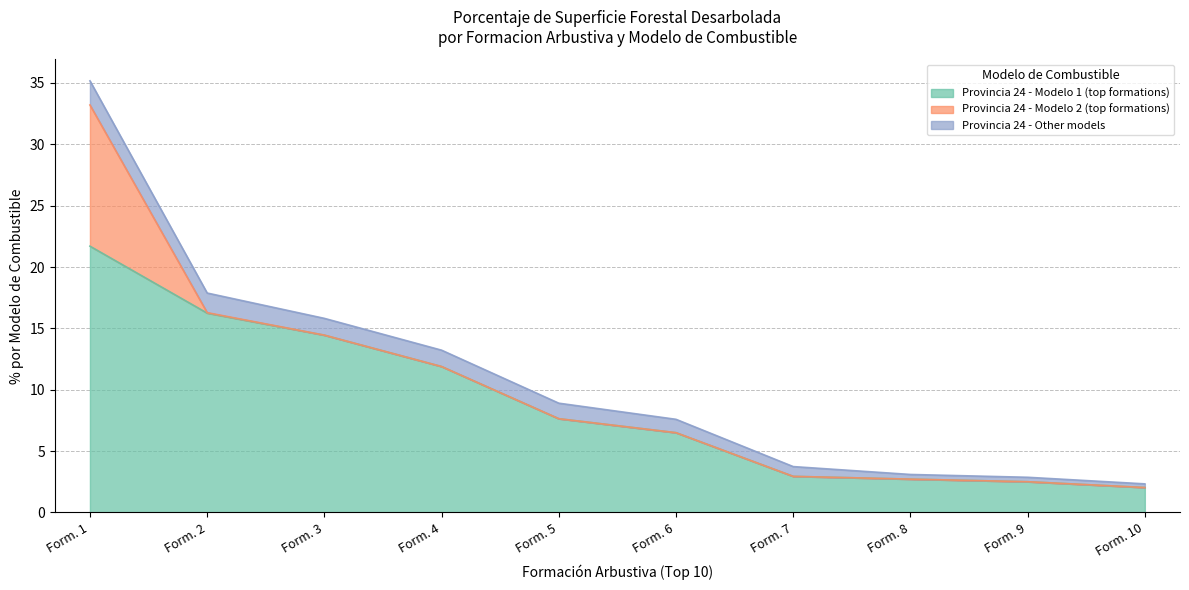

What is the total value across all series at Modelo 3?

15.8